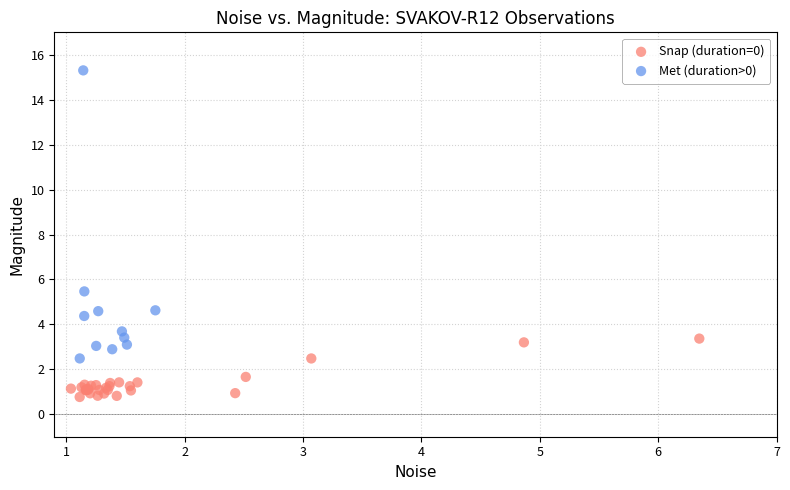

Which series has the widest spread of Y values?

Met (duration>0)